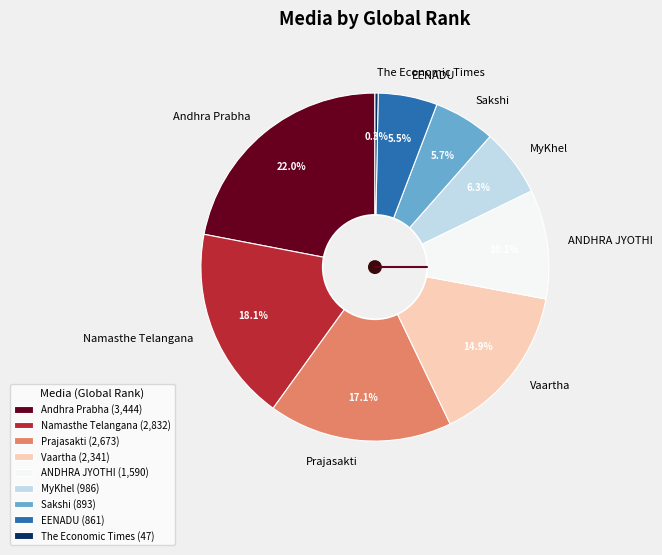

How many segments does this pie chart have?

9